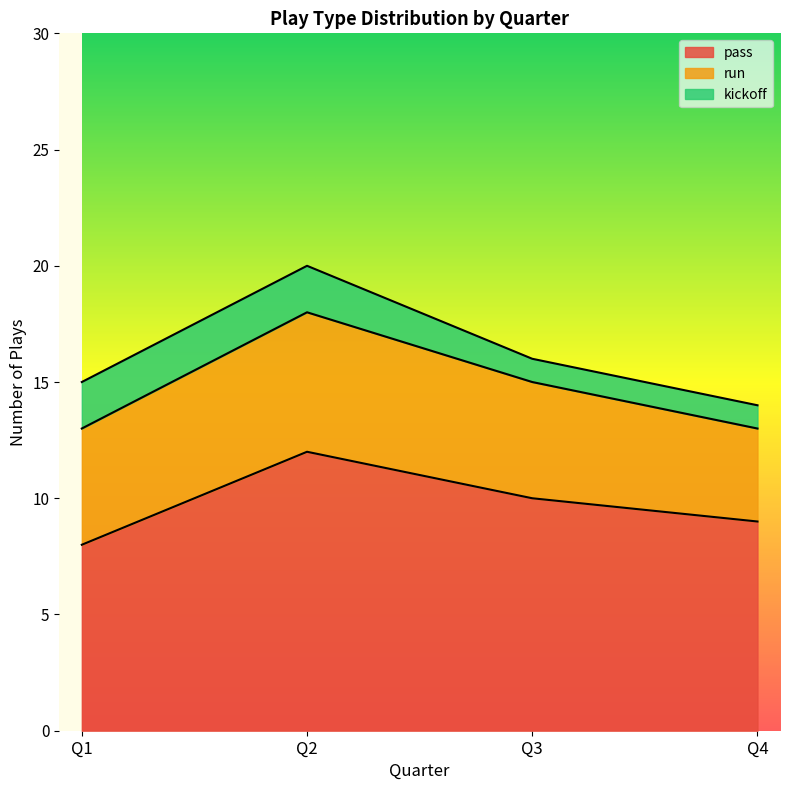

True or false: pass and kickoff intersect in this chart.

False